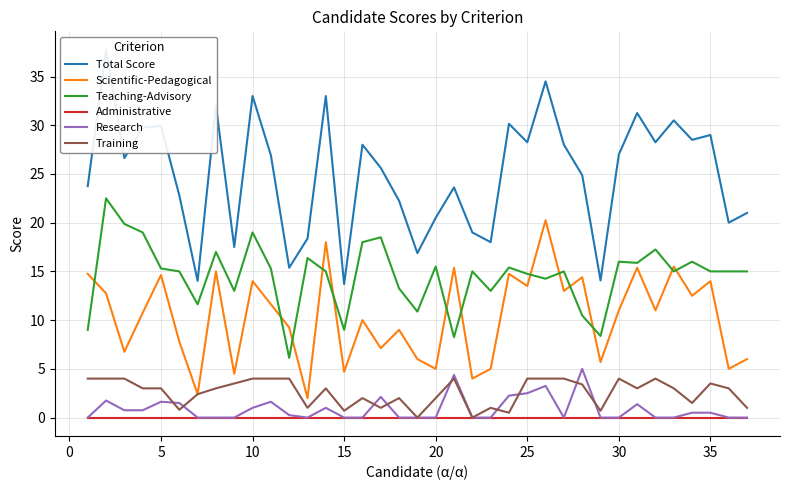

In Teaching-Advisory, how many points are lower than both neighbors (excluding endpoints)?

11